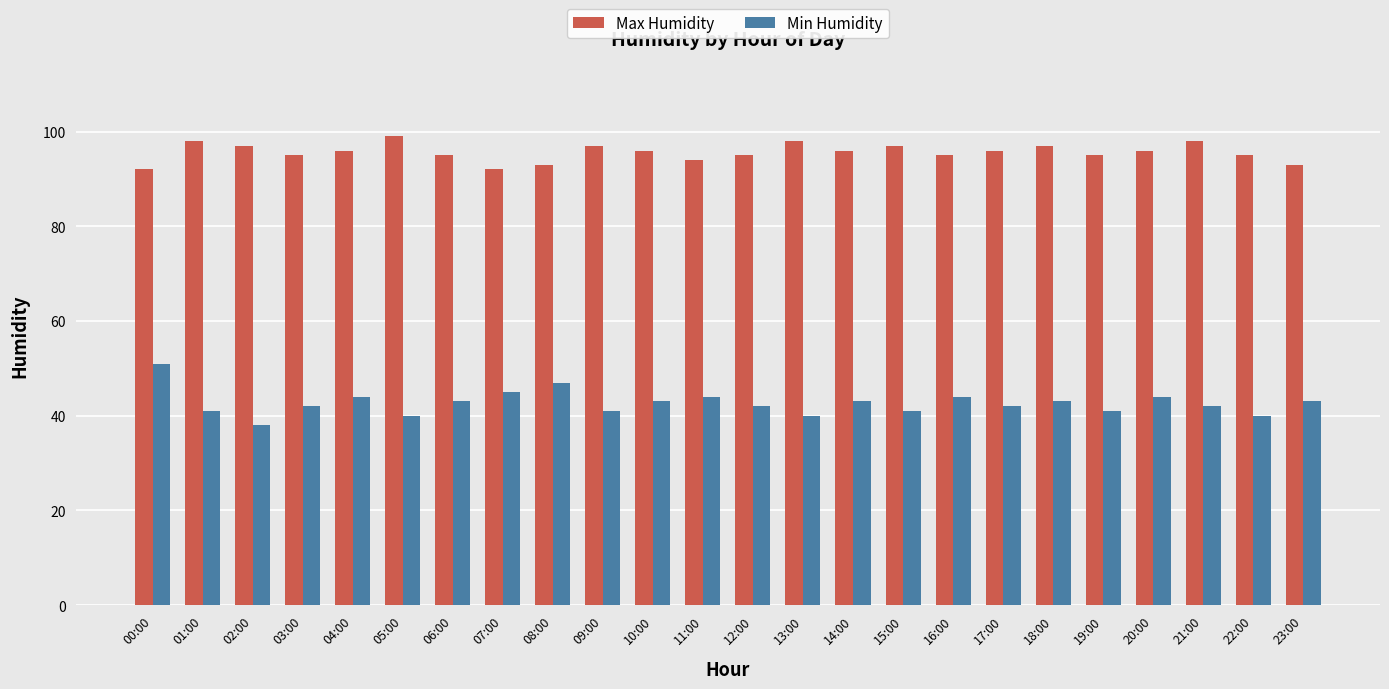

What is the label of the 2nd bar from the right?

22:00